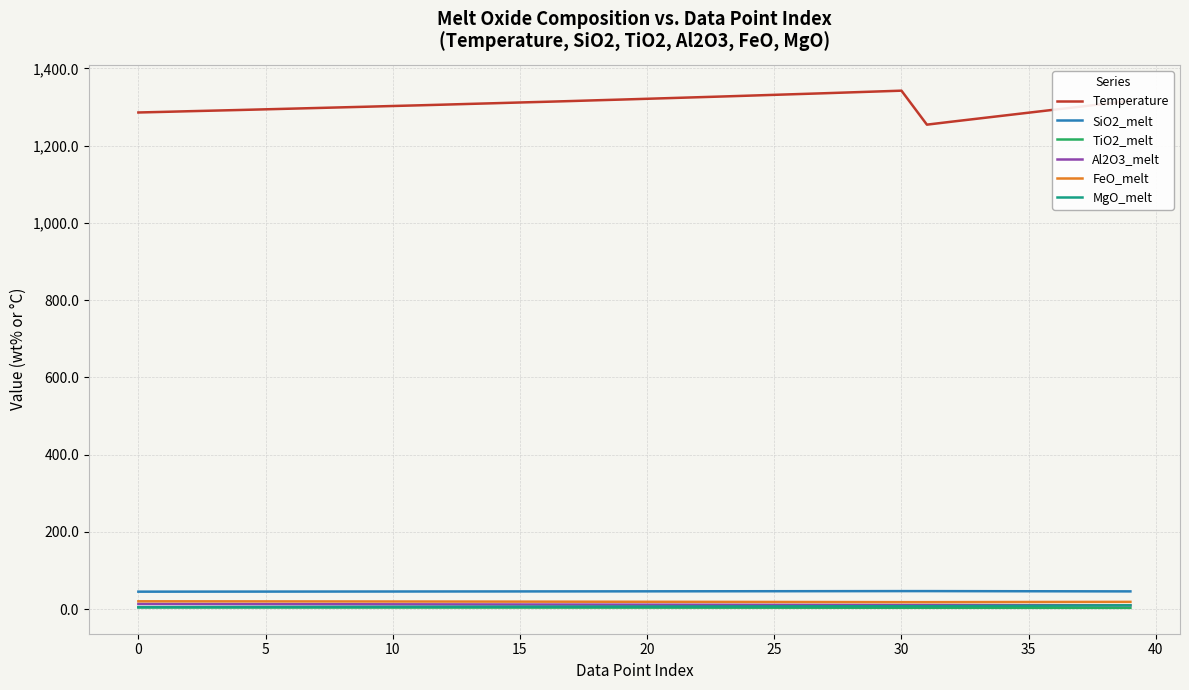

What is the maximum value for SiO2_melt?

46.5